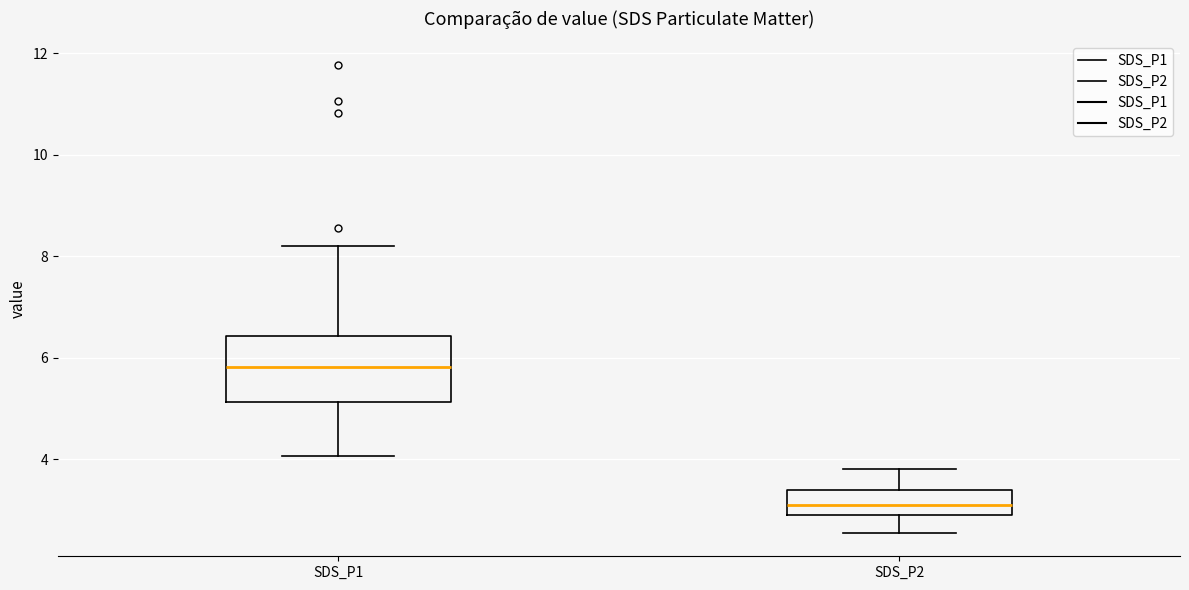

Where is the lower edge of the box for SDS_P2 on the y-axis? The values are not printed on the chart, so give them approximately, as read against the axis.

3.0